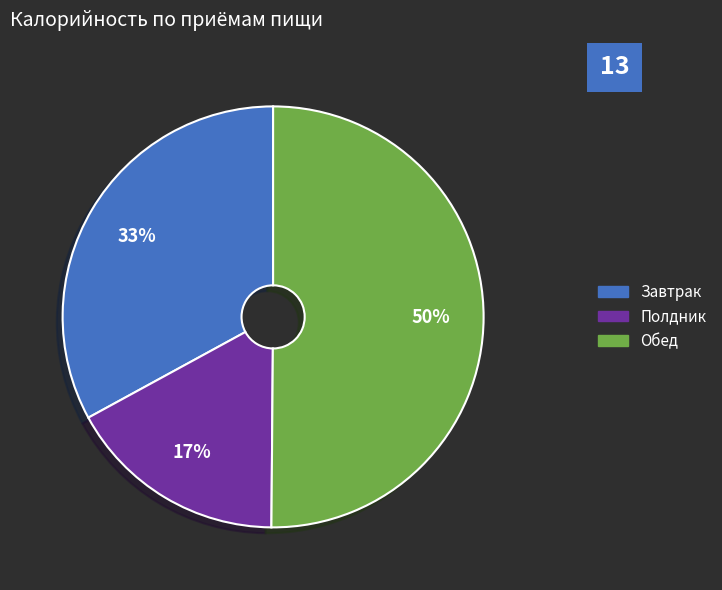

Rank the categories by value from lowest to highest.

Полдник, Завтрак, Обед